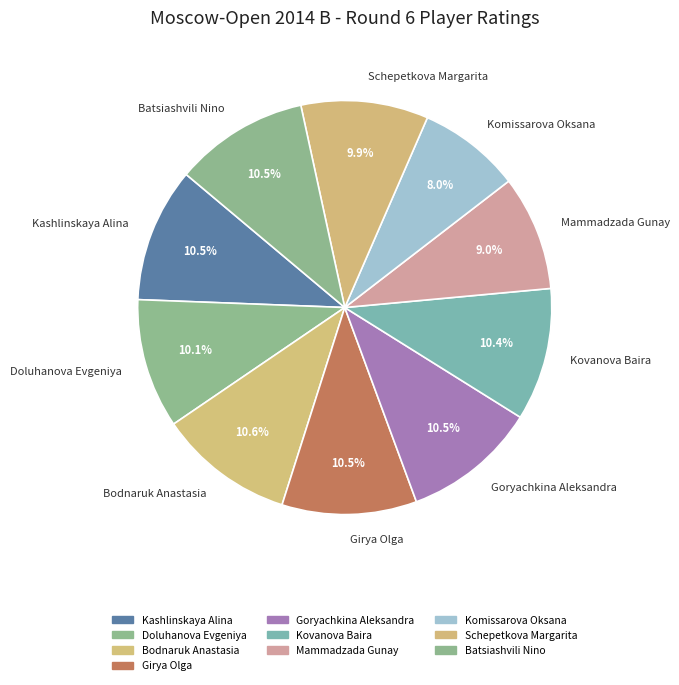

Approximately how many times larger is the value at Schepetkova Margarita compared to Bodnaruk Anastasia?

0.9